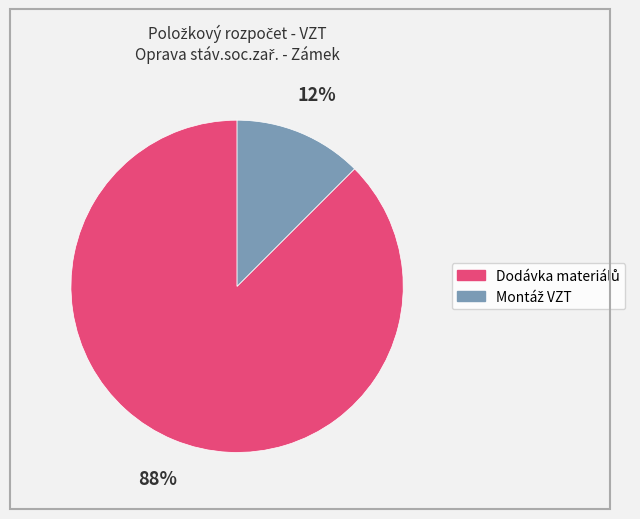

To the nearest percent, what is the average slice percentage?

50%